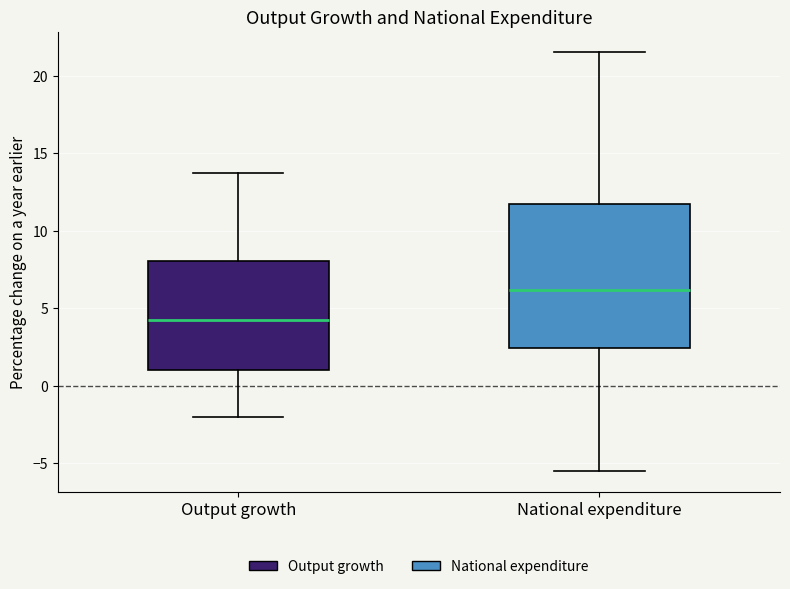

Which box is the tallest, from its lower edge to its upper edge?

National expenditure